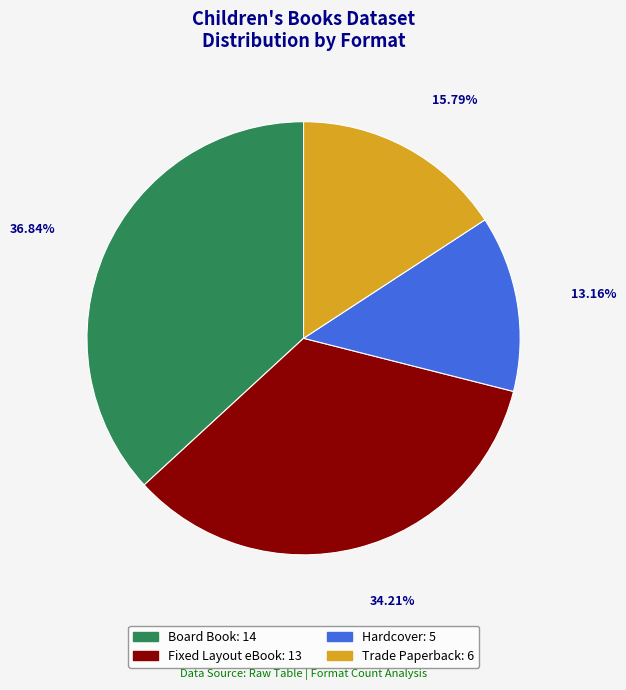

Which slice is the smallest?

Hardcover